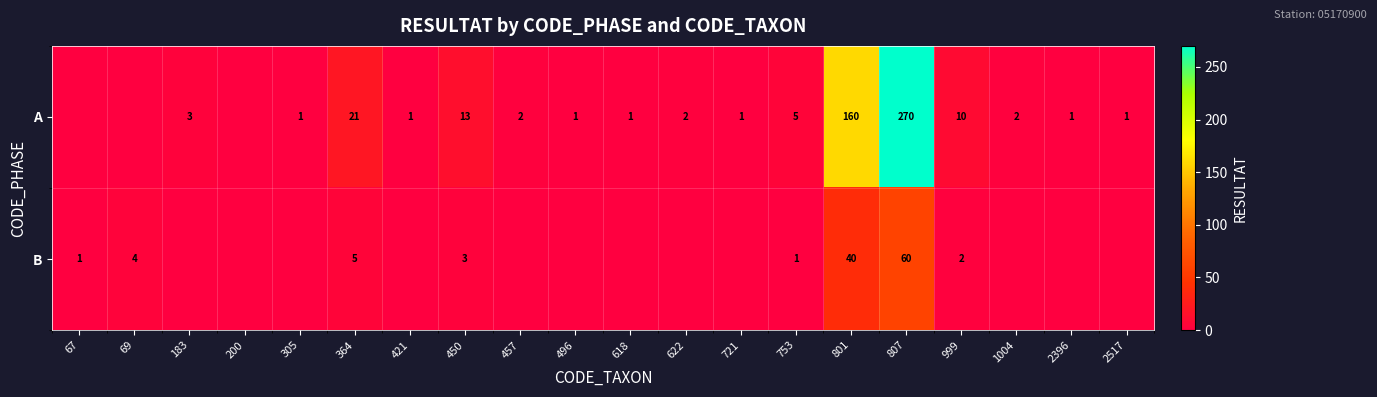

What is the difference between the A values at 801 and 421?

159